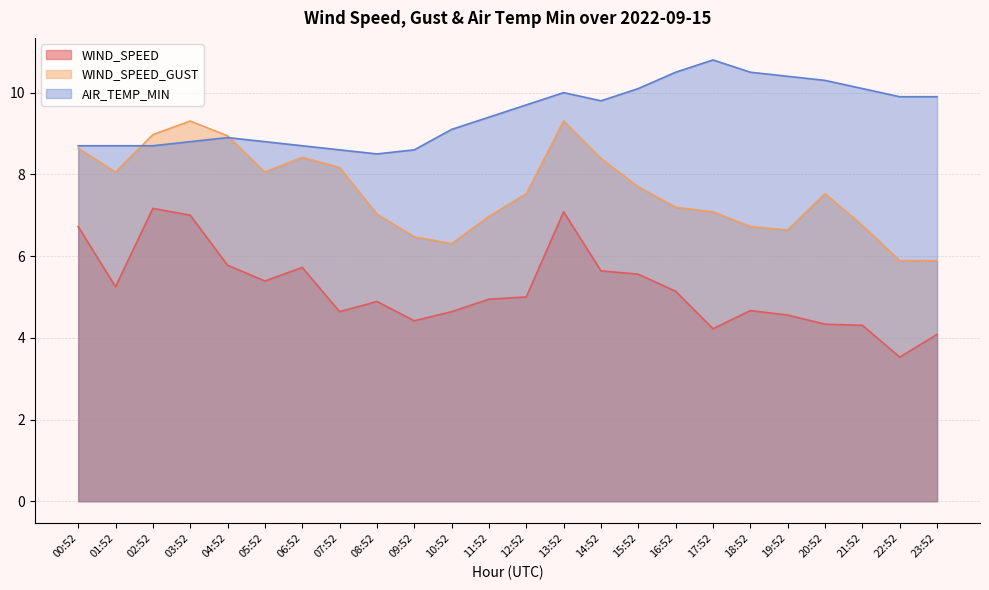

The value of AIR_TEMP_MIN at 03:52 is 4.6. True or false?

False